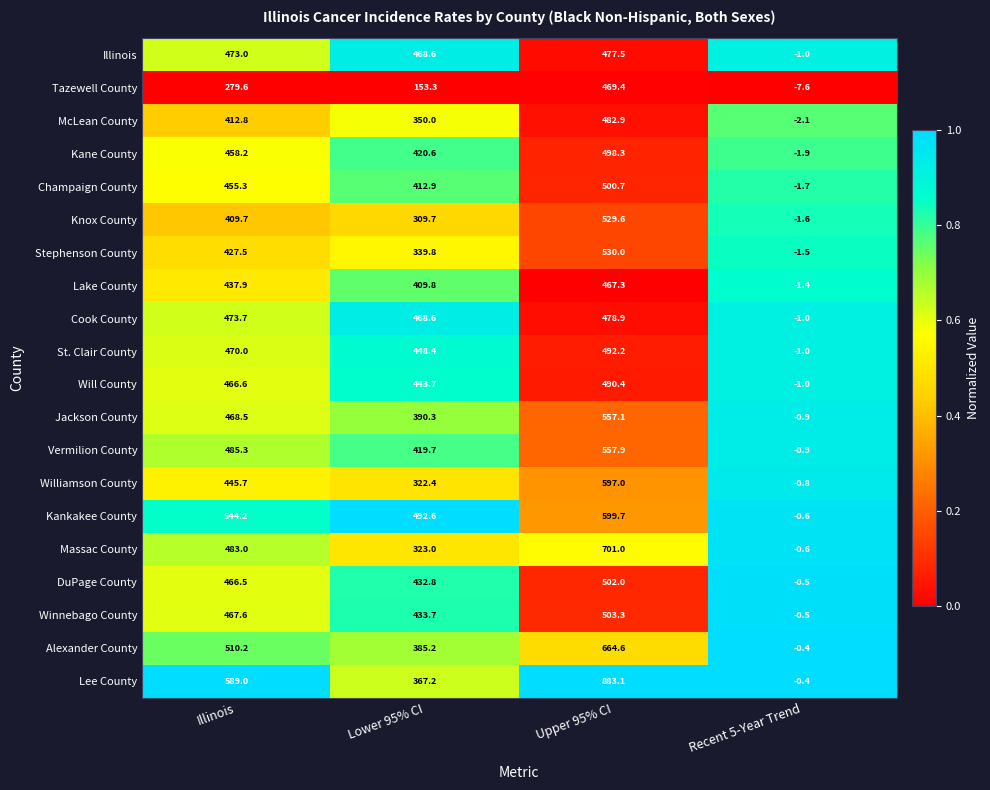

Count the number of categories in the chart.

4